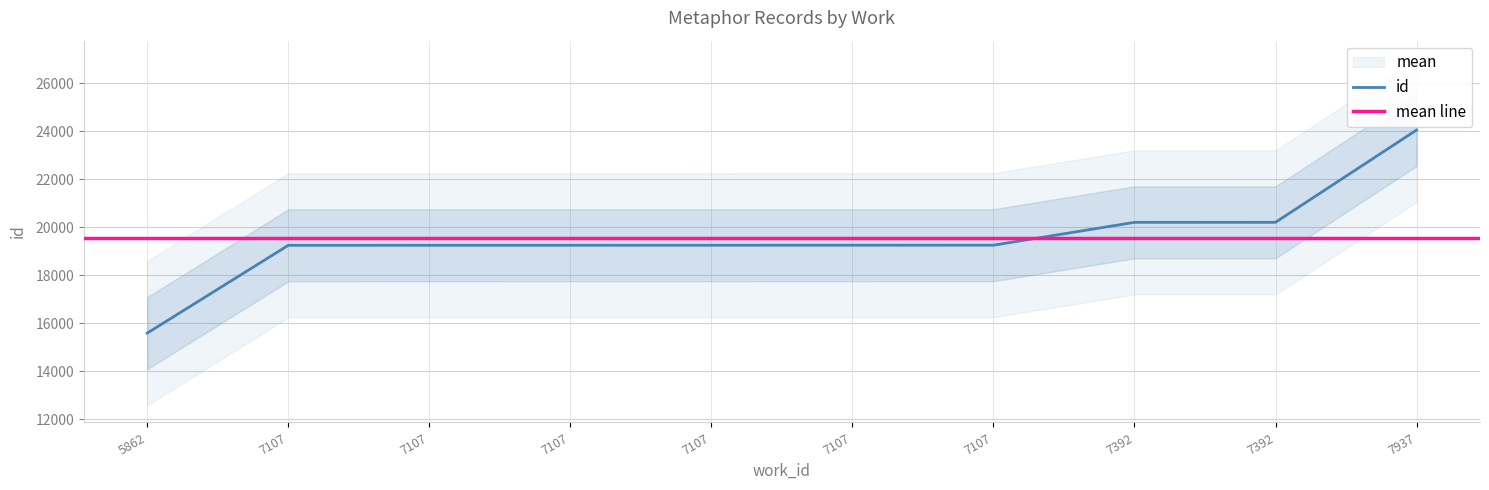

What is the smallest value displayed?

15596